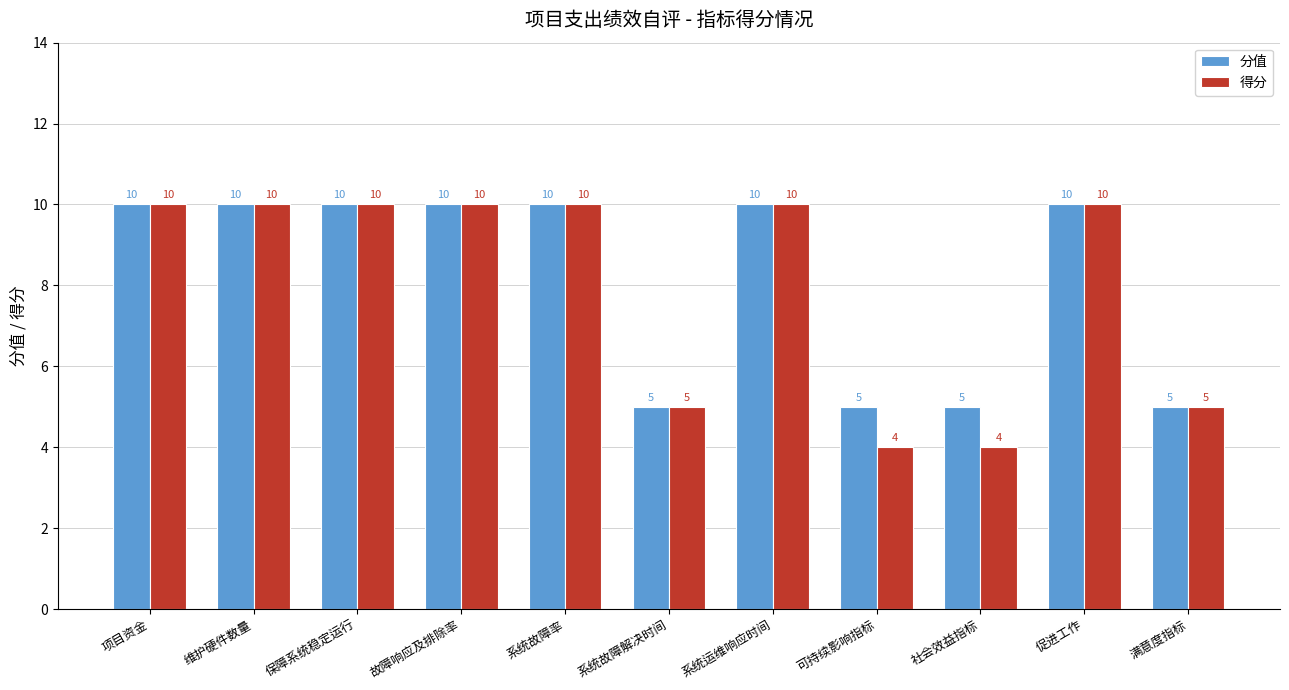

What is the label of the 2nd bar from the right?

促进工作